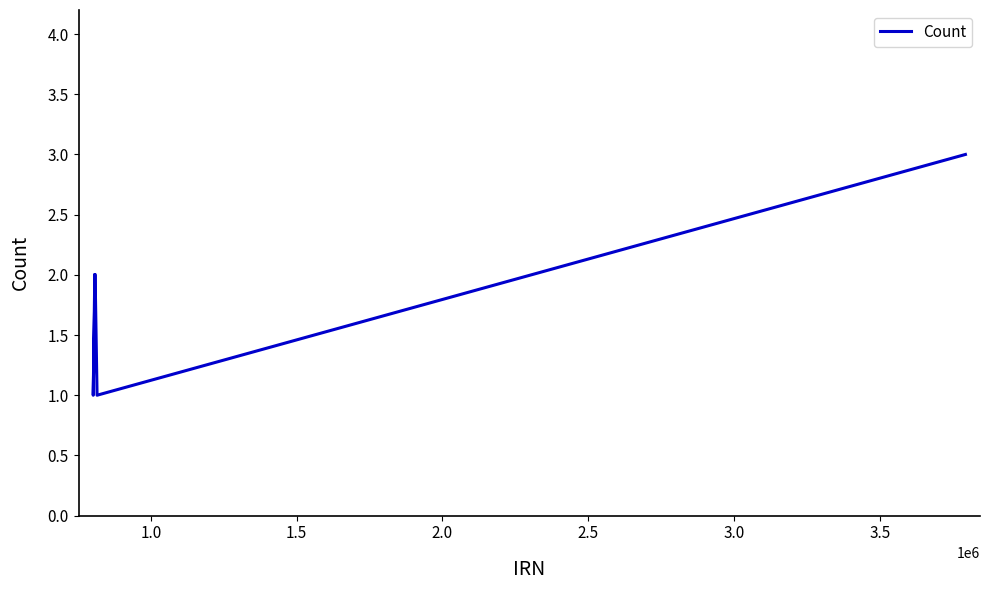

True or false: the data has more than 2 interior local peaks.

False